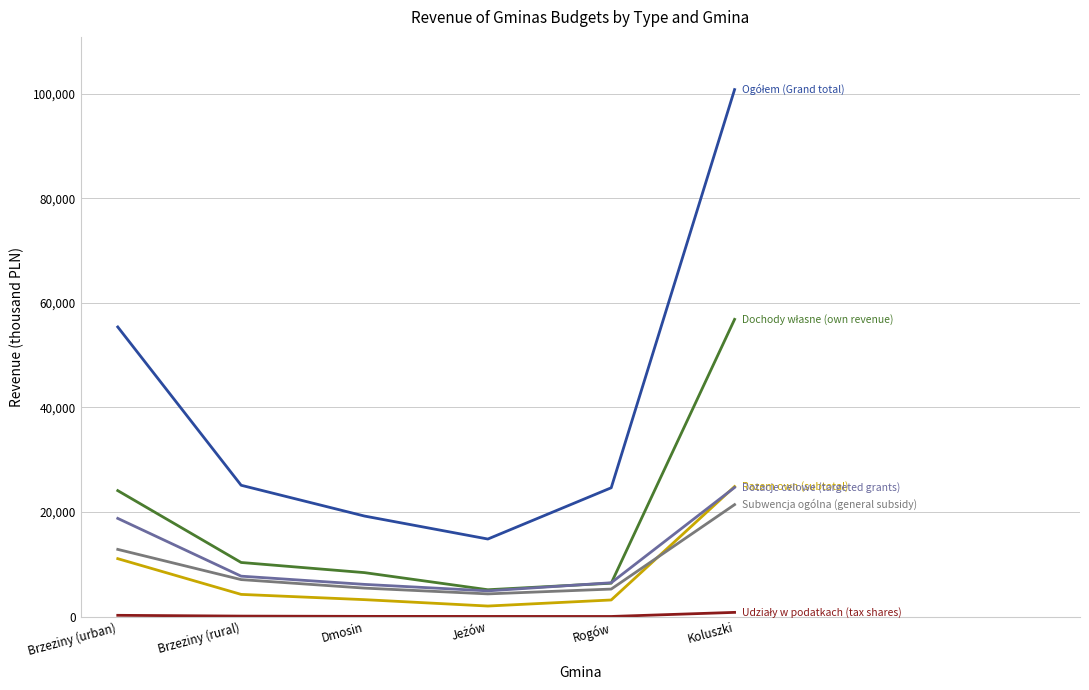

What is the maximum value shown in the chart?

100819.6